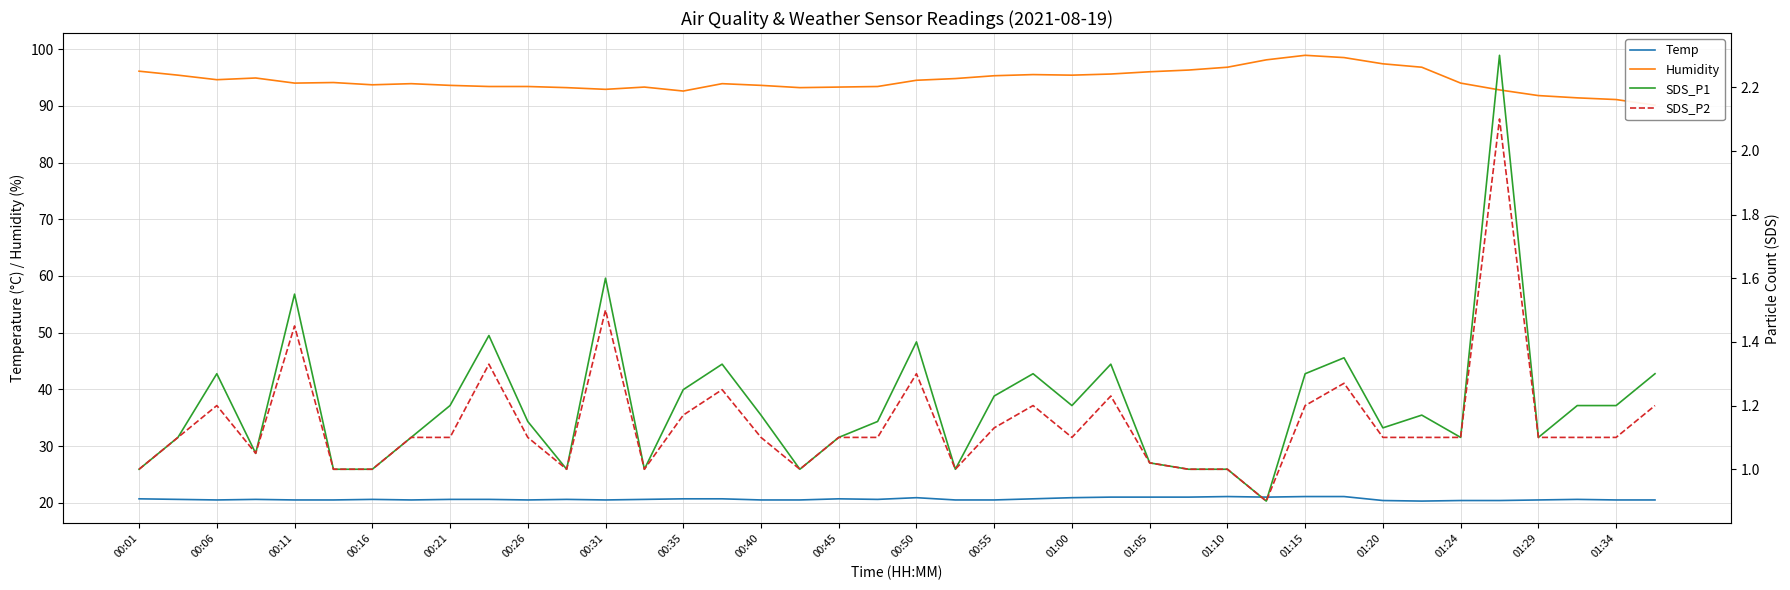

What is the maximum value for Temp?

21.1